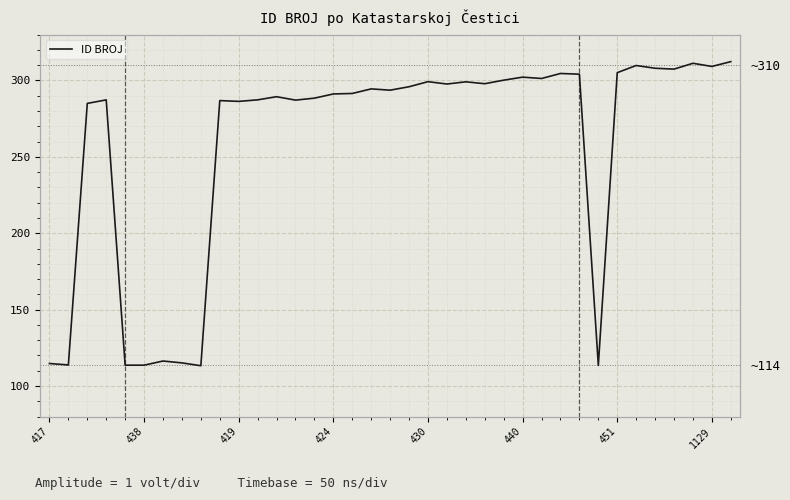

At which label is the value closest to 212?

419